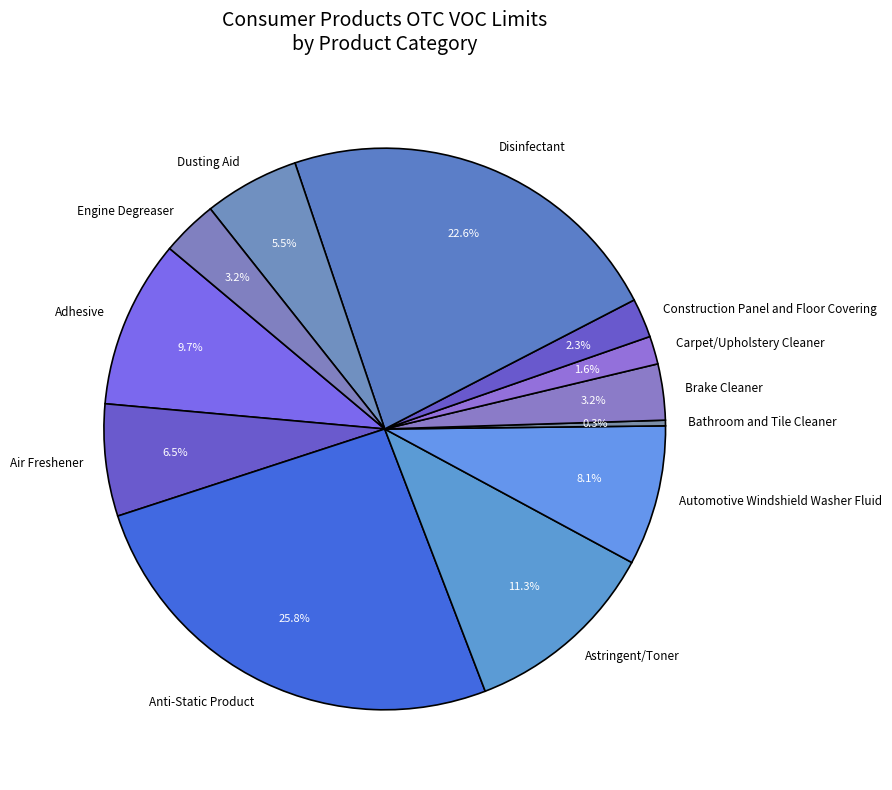

What is the ratio of the value at Astringent/Toner to the value at Engine Degreaser?

3.5